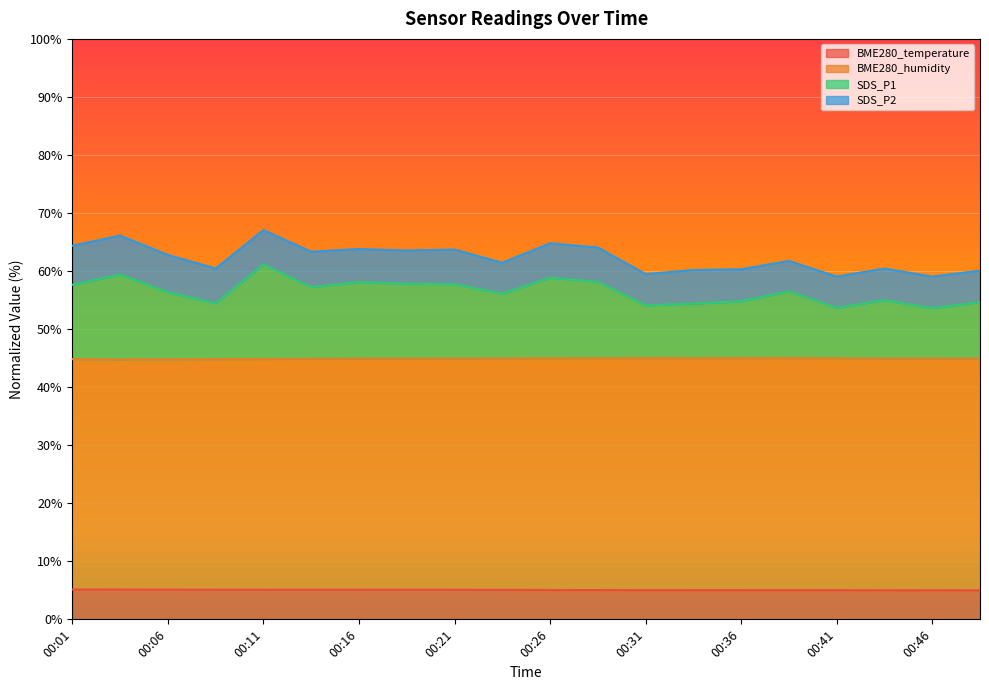

At which category is the sum across all series the highest?

00:11